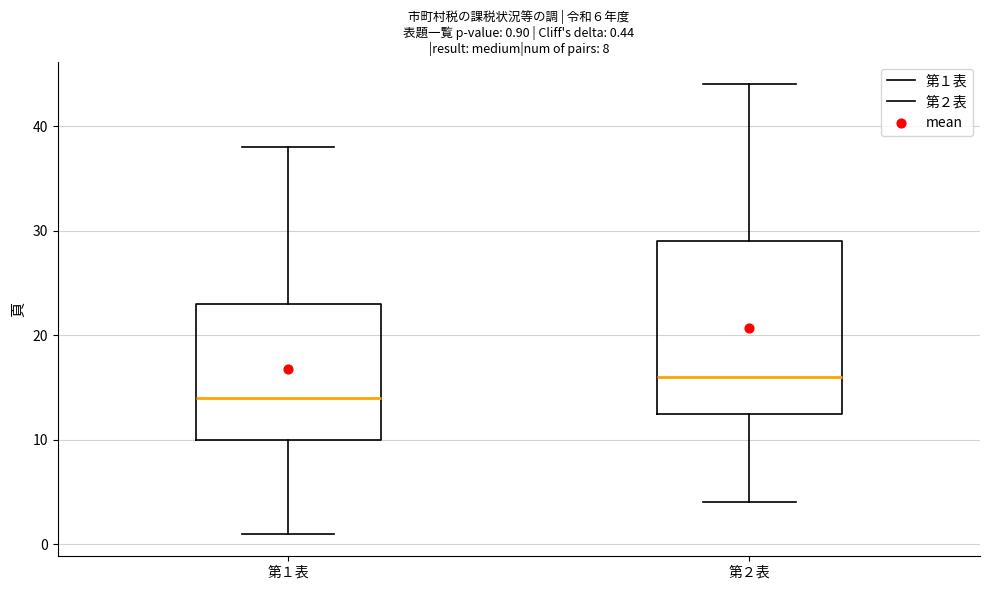

Which box is the tallest, from its lower edge to its upper edge?

第２表